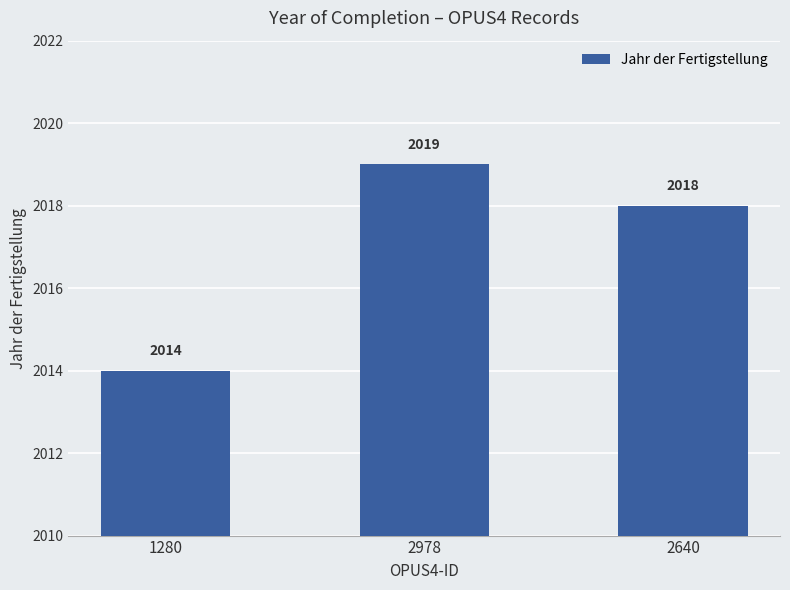

What is the smallest value displayed?

2014